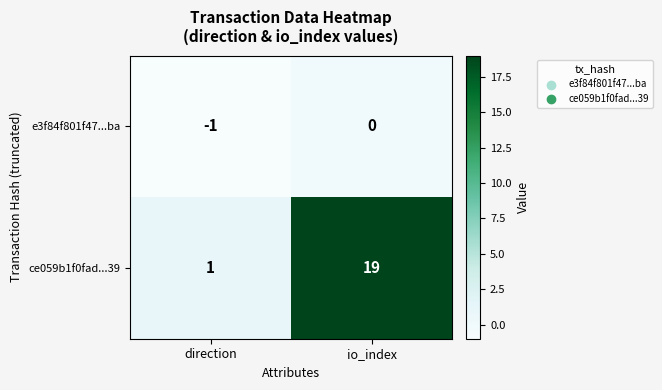

Reading right to left, extract all data points from this chart.

e3f84f801f47...ba: 0	-1
ce059b1f0fad...39: 19	1